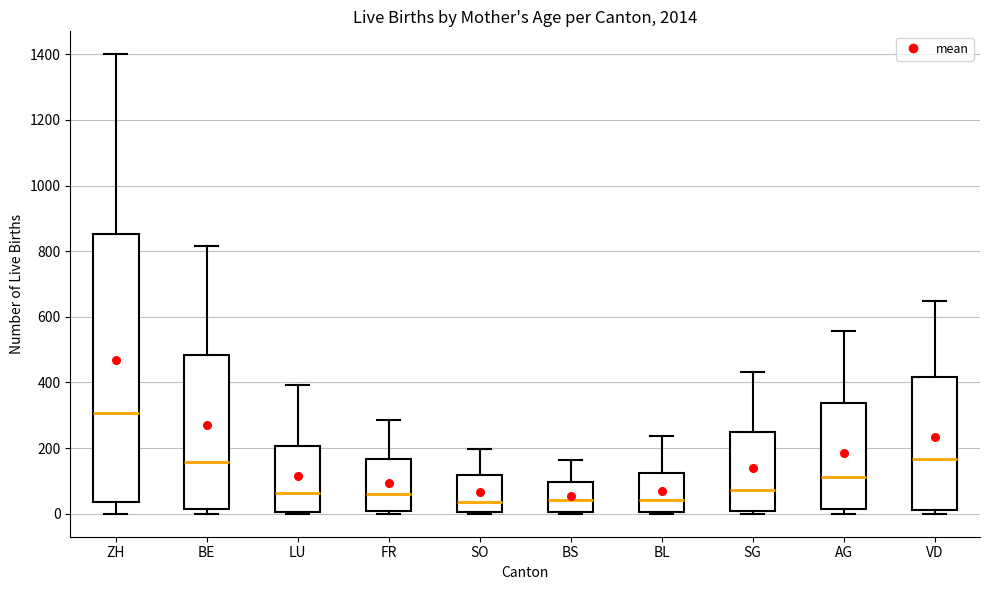

Reading left to right, transcribe this box plot: for each box, give where its median line is, the range the box spans, and where its two whiskers end, as read against the y-axis. The values are not printed on the chart, so give them approximately, as read against the axis.

ZH: median 300, box 40 to 860, whiskers 0 to 1400
BE: median 160, box 20 to 480, whiskers 0 to 820
LU: median 60, box 0 to 200, whiskers 0 to 400
FR: median 60, box 0 to 160, whiskers 0 (just below the box's lower edge) to 280
SO: median 40, box 0 to 120, whiskers 0 to 200
BS: median 40, box 0 to 100, whiskers 0 to 160
BL: median 40, box 0 to 120, whiskers 0 (just below the box's lower edge) to 240
SG: median 80, box 0 to 240, whiskers 0 (just below the box's lower edge) to 440
AG: median 120, box 20 to 340, whiskers 0 to 560
VD: median 160, box 20 to 420, whiskers 0 to 640